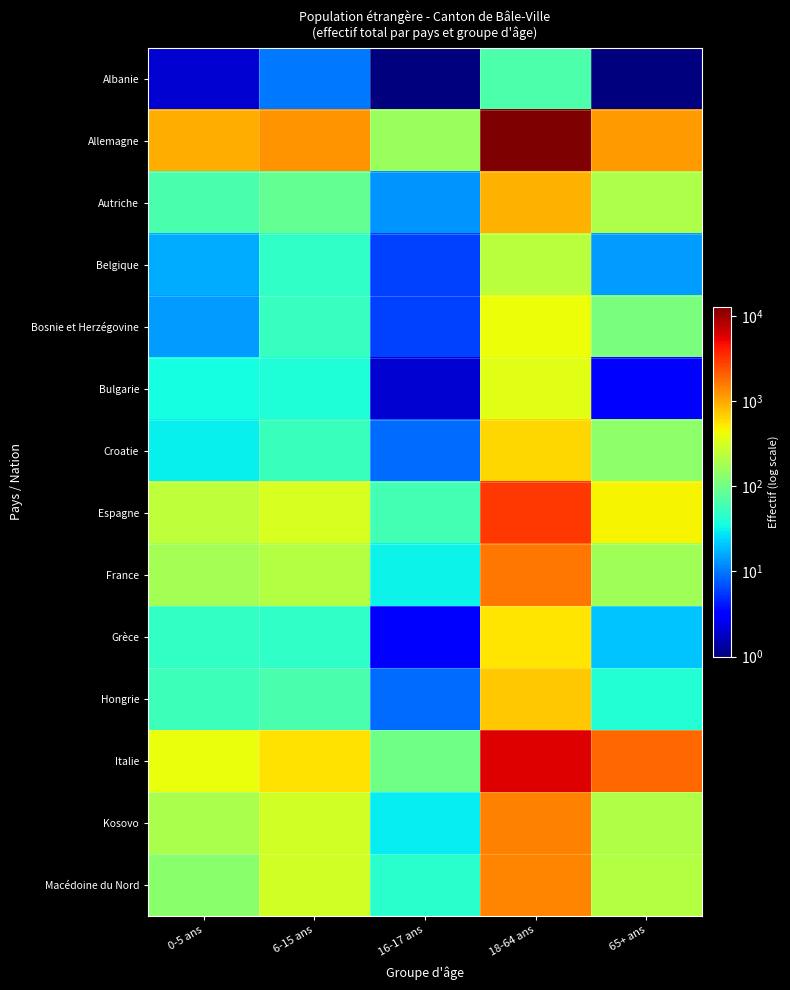

What is the total value across all series at 65+ ans?

4649